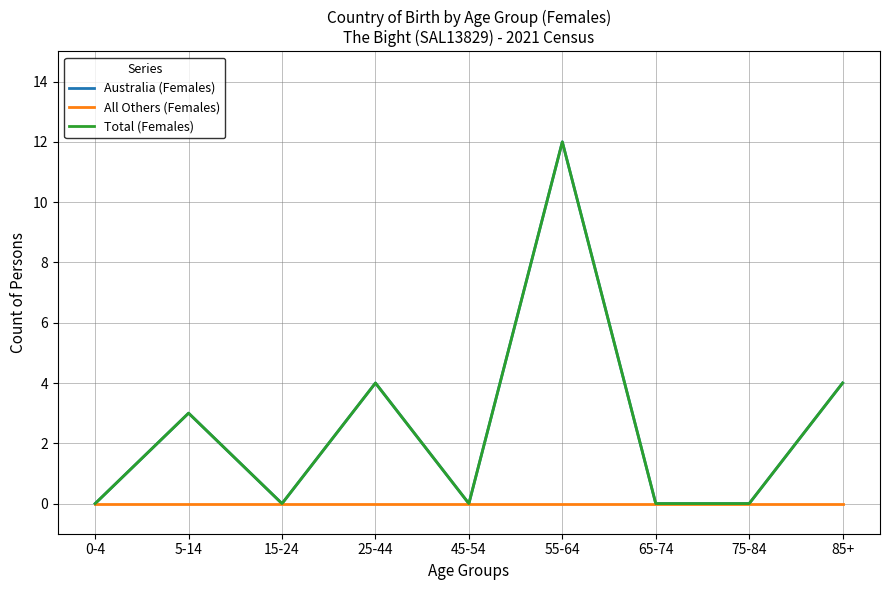

The value of Total (Females) at 5-14 is 1. True or false?

False